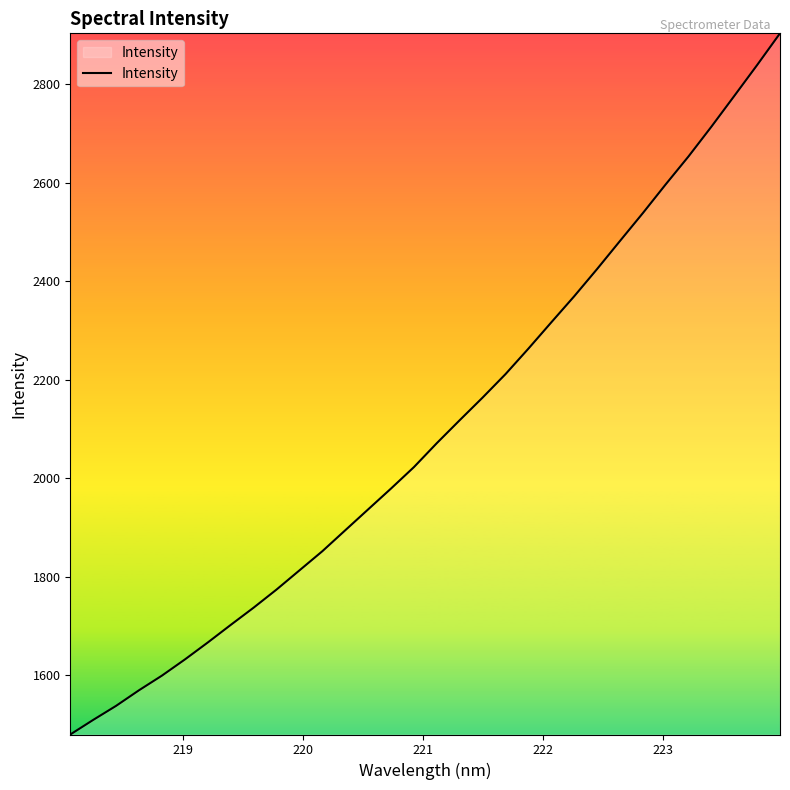

What is the greatest value displayed?

2903.3